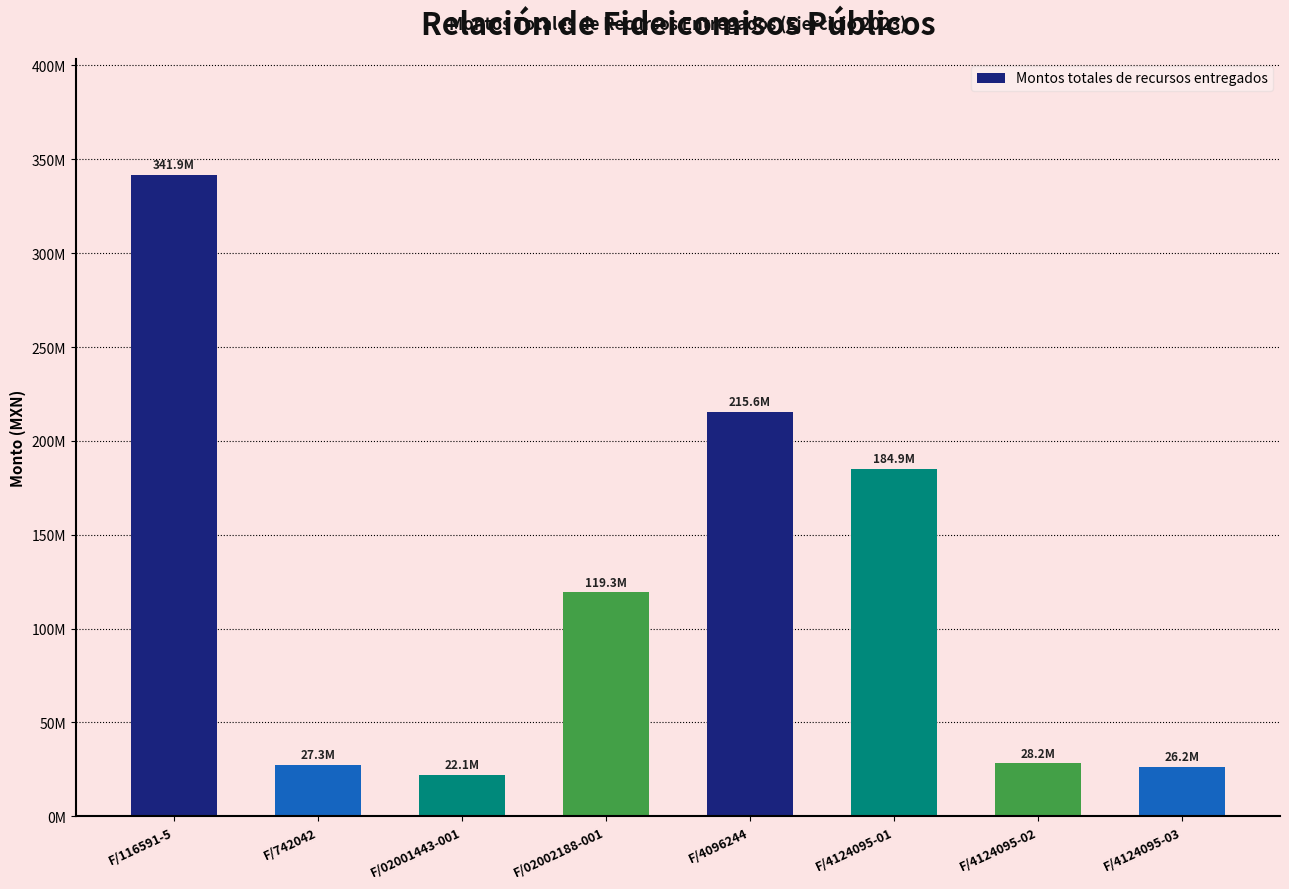

Where does the data first go above 119289937?

F/116591-5